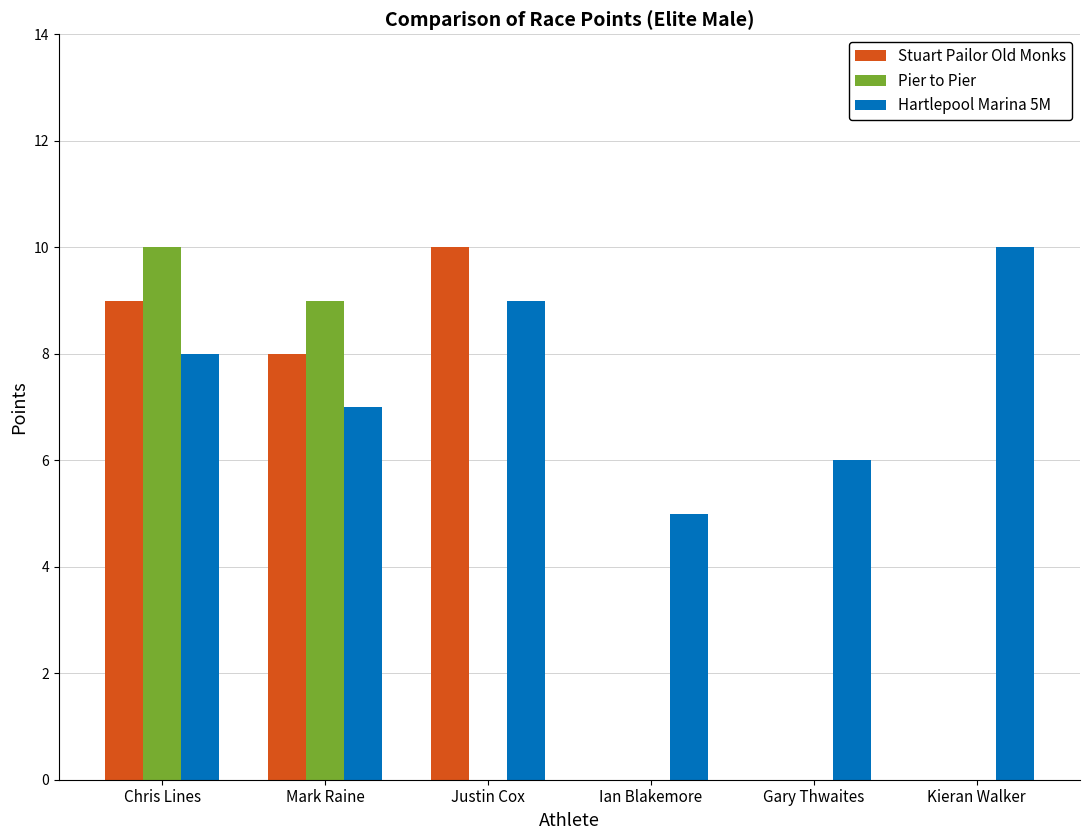

What is the maximum value shown in the chart?

10